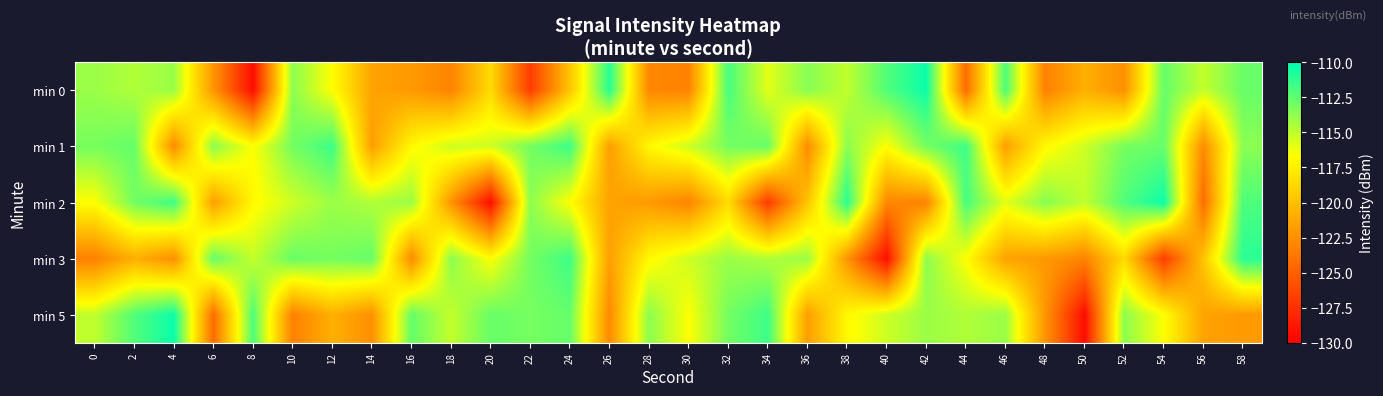

Between 10 and 54, which series saw the biggest shift?

min 3